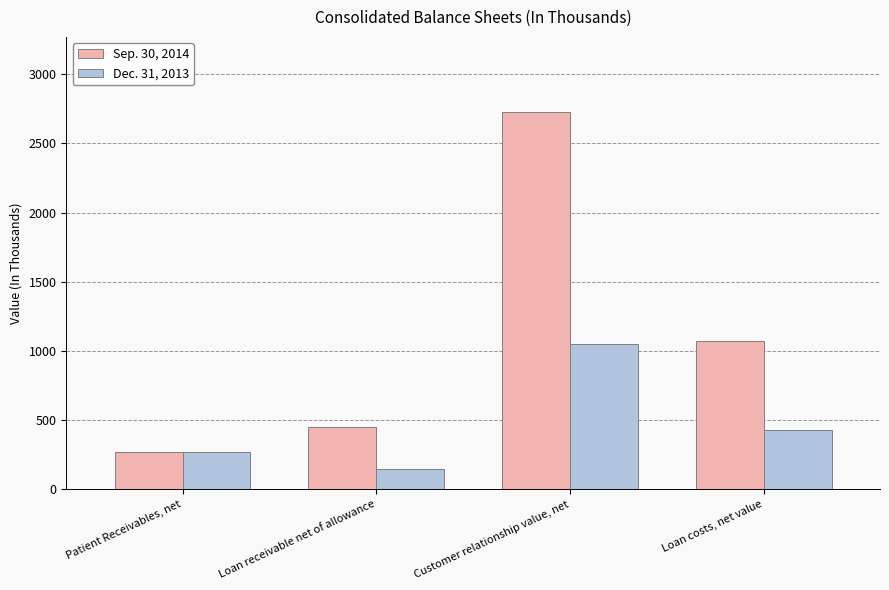

How many values in the Dec. 31, 2013 series are below 426?

2